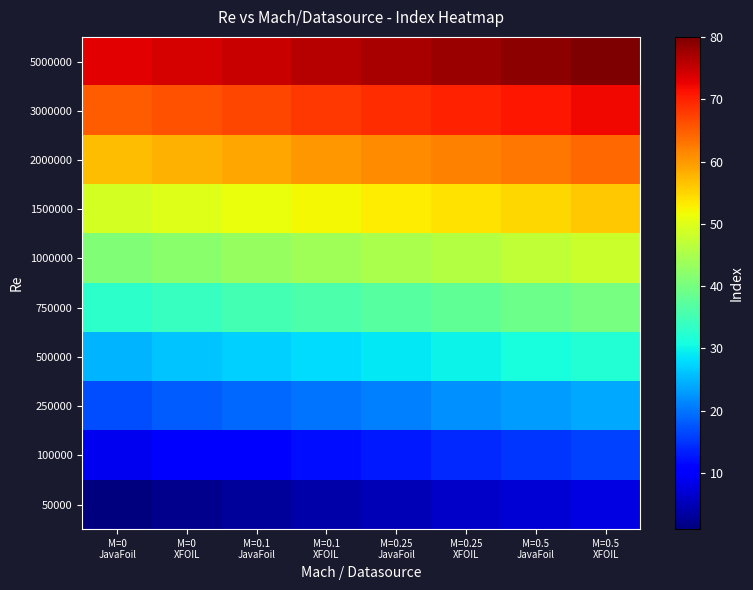

Which category has the lowest value across all series?

M=0
JavaFoil